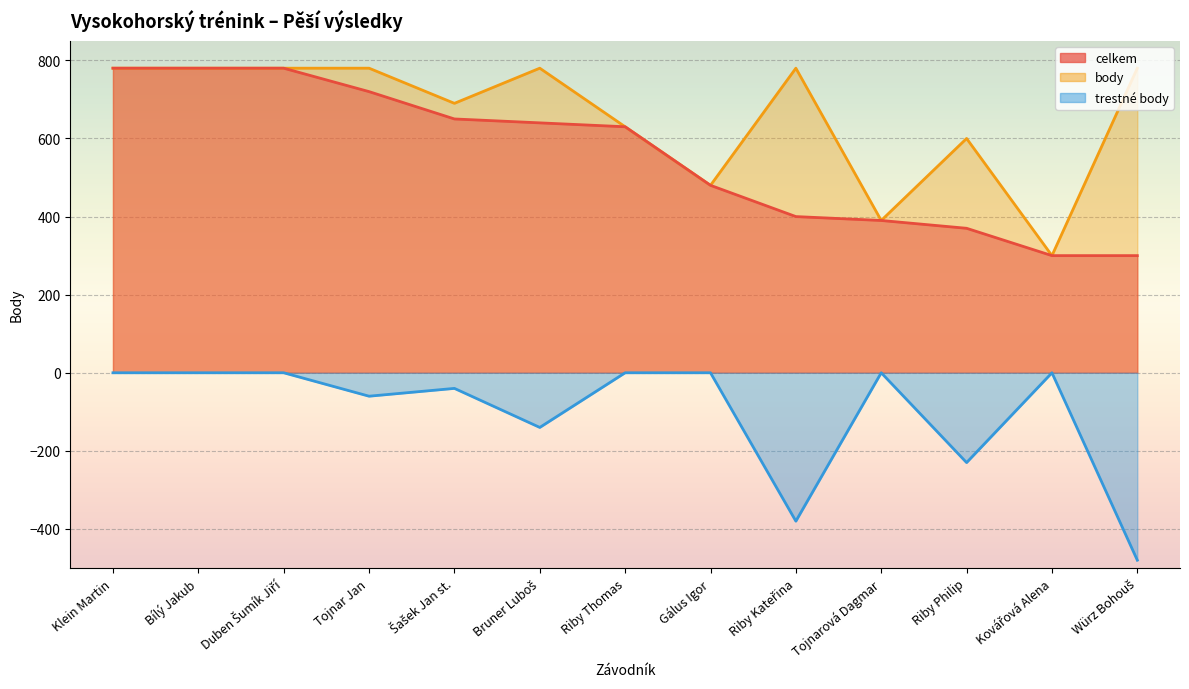

What are all the series names shown in the legend?

celkem, body, trestné body